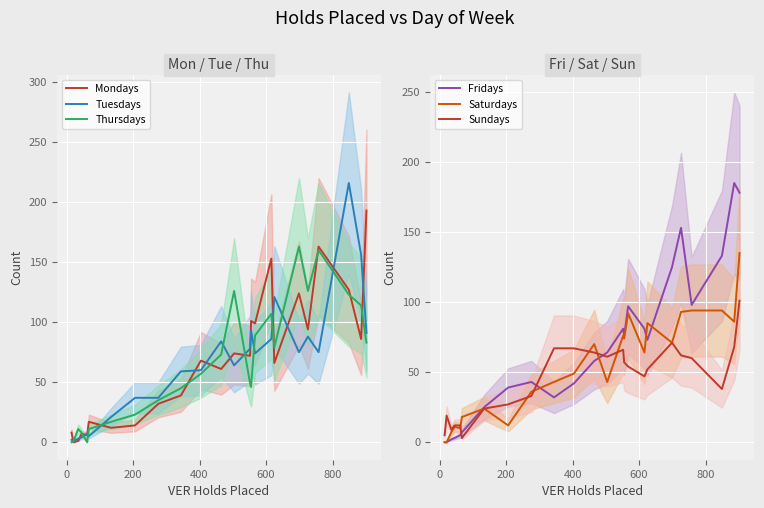

What is the maximum value for Mondays?

193